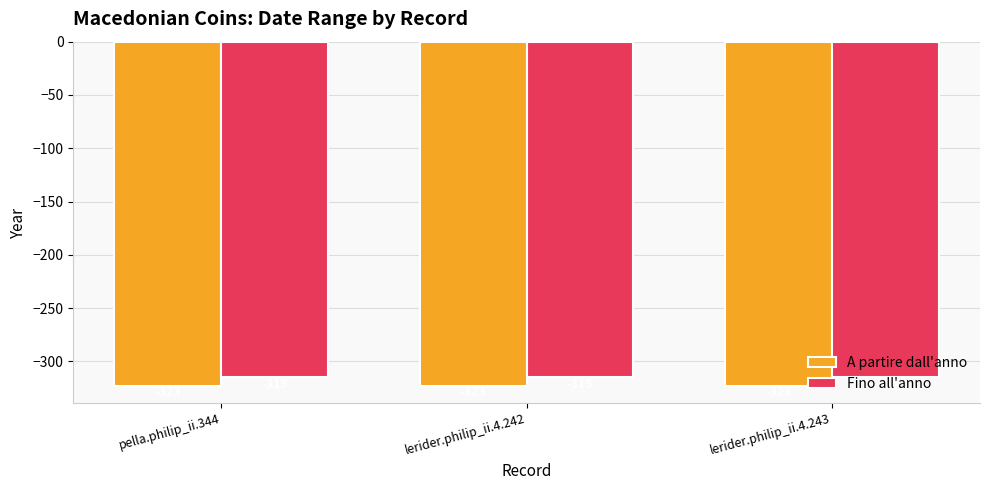

Are the bars horizontal?

No